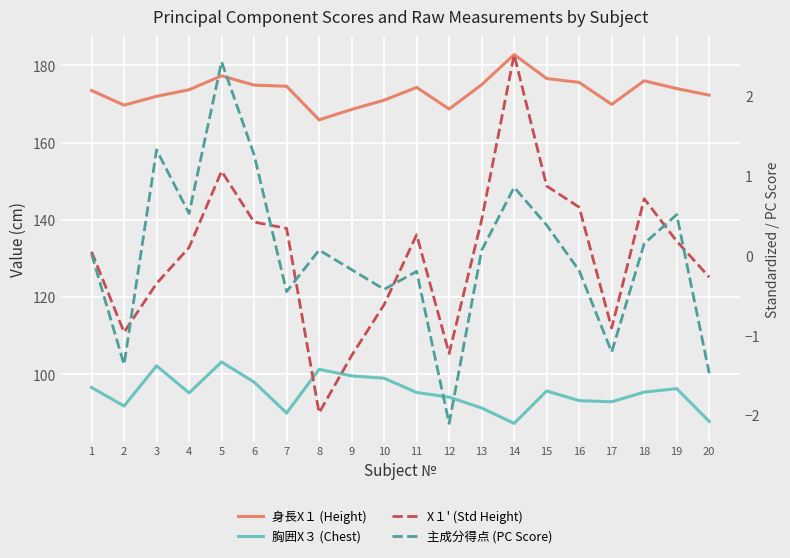

In 身長X１ (Height), how many points are lower than both neighbors (excluding endpoints)?

4